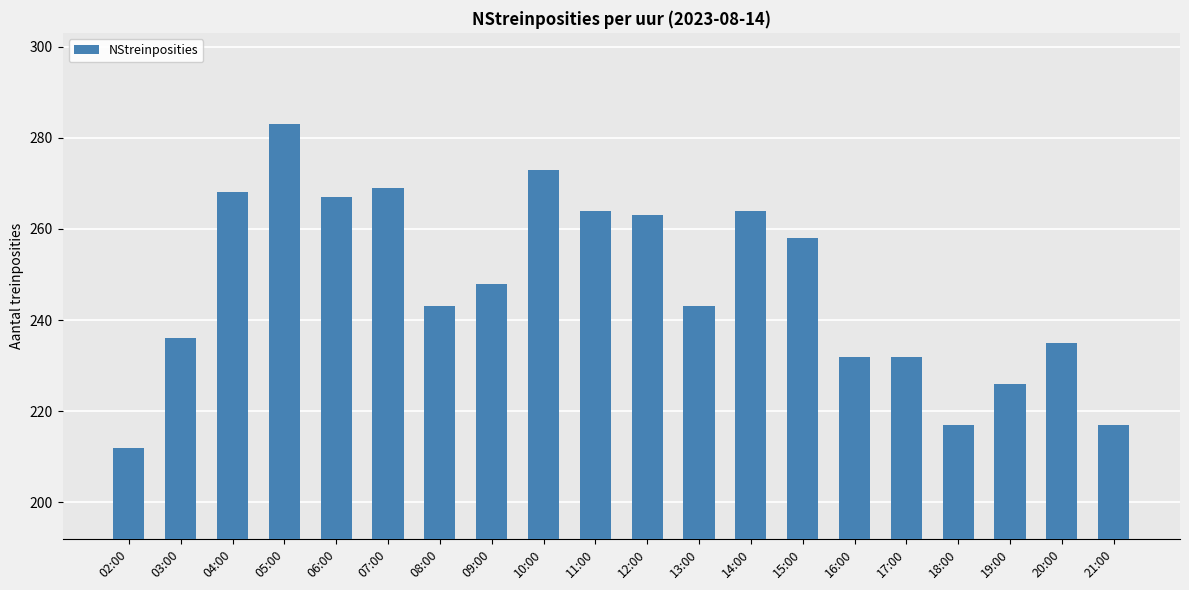

How many data points are less than 248?

10